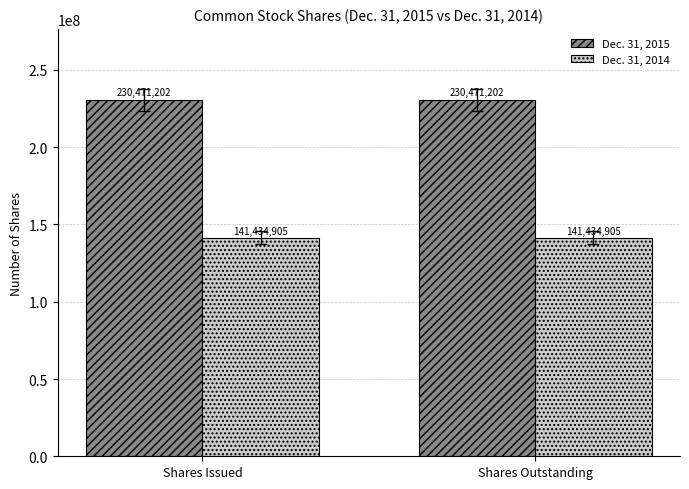

What position from the left is Shares Outstanding?

2